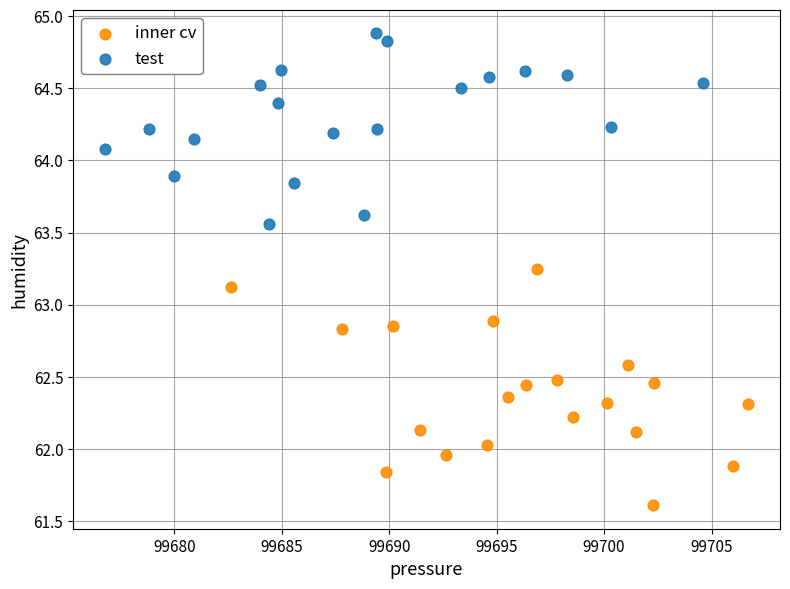

Which series has the largest Y range (max minus min)?

inner cv